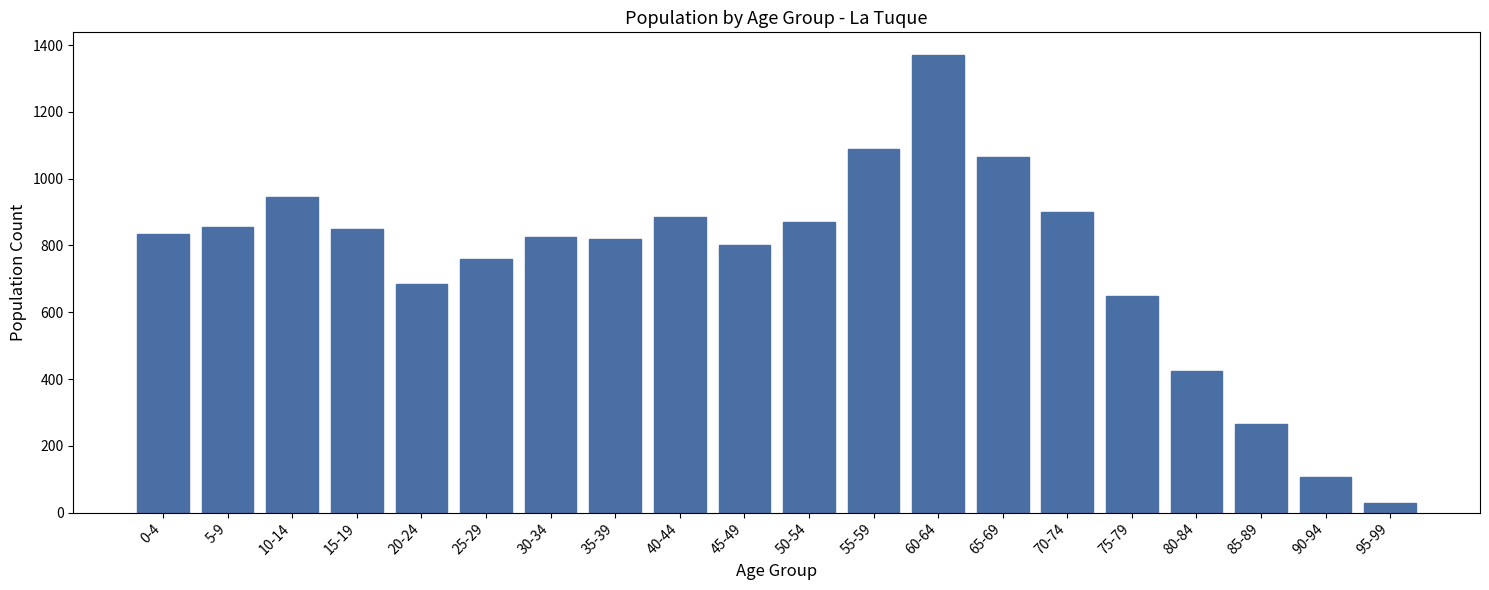

Is it true that the value at 75-79 is 998?

False